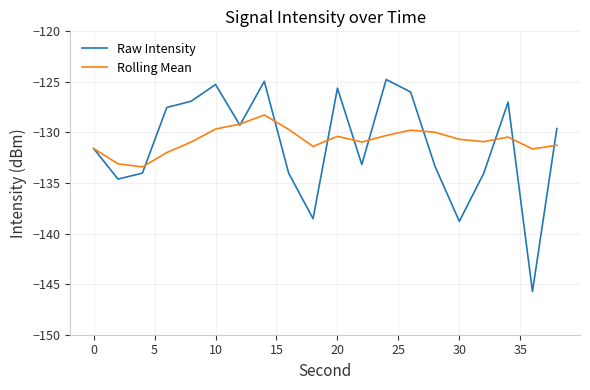

What is the greatest value displayed?

-124.8